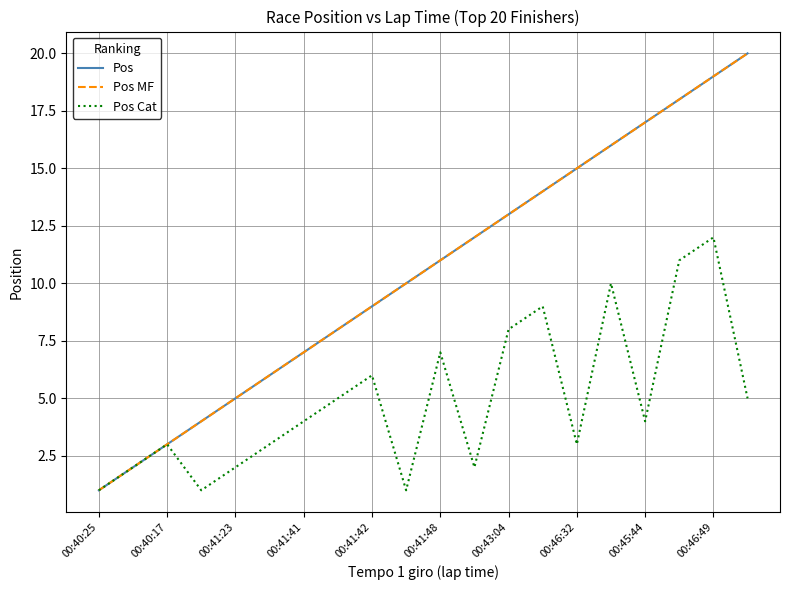

Is this an area chart (filled region under the line)?

No